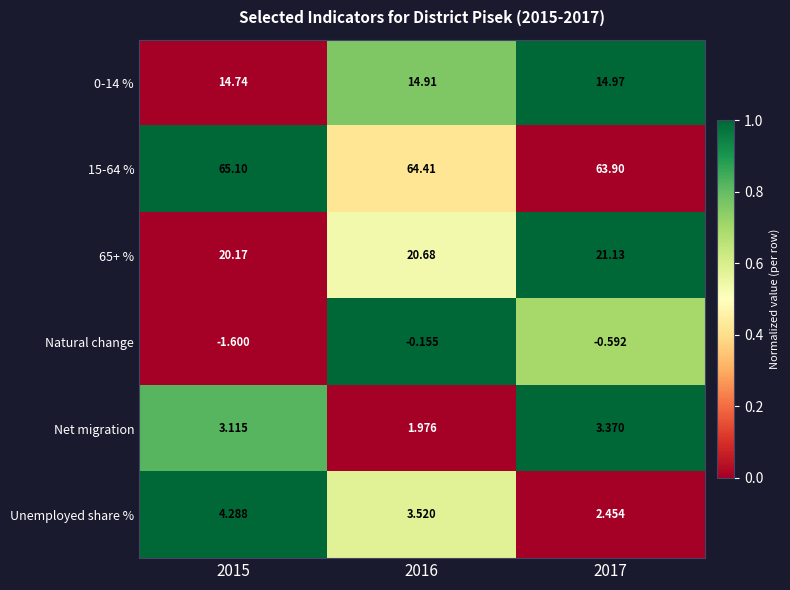

Is the value of Natural change at 2017 greater than the value of 15-64 % at 2016?

No